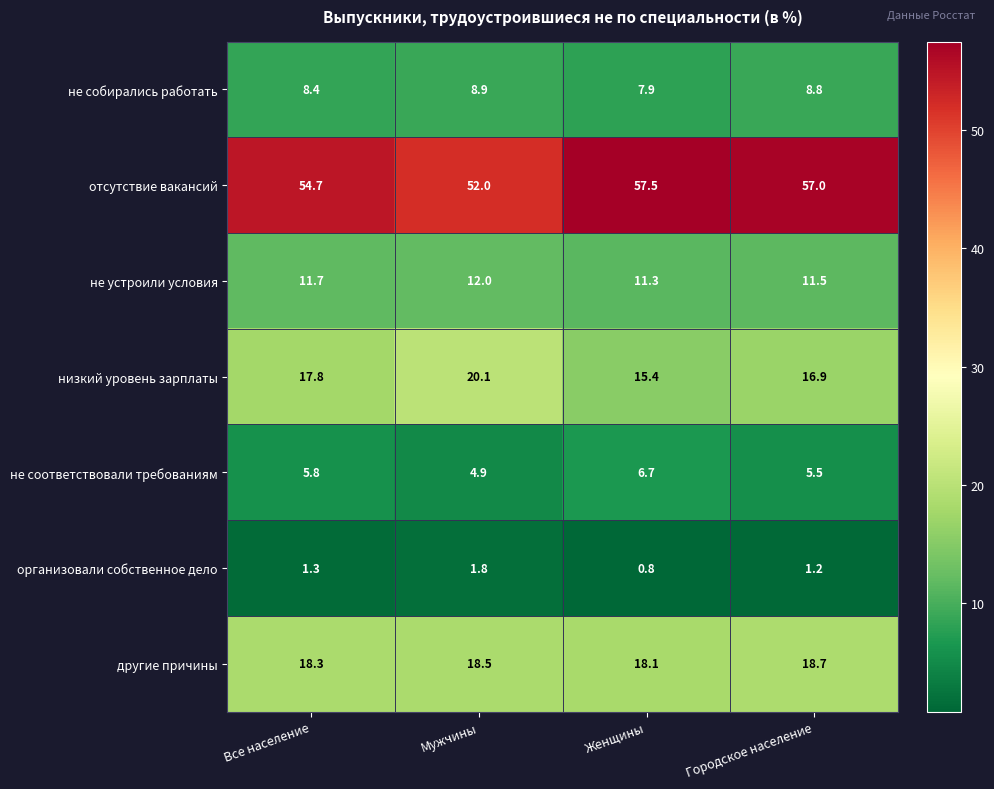

At which category is the sum across all series the highest?

Городское население